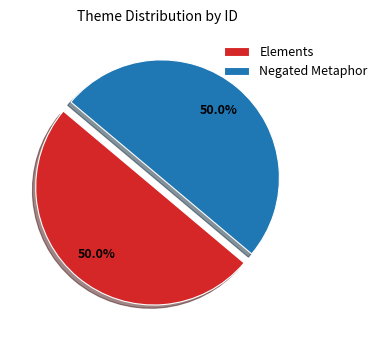

Approximately how many times larger is the value at Elements compared to Negated Metaphor?

1.0